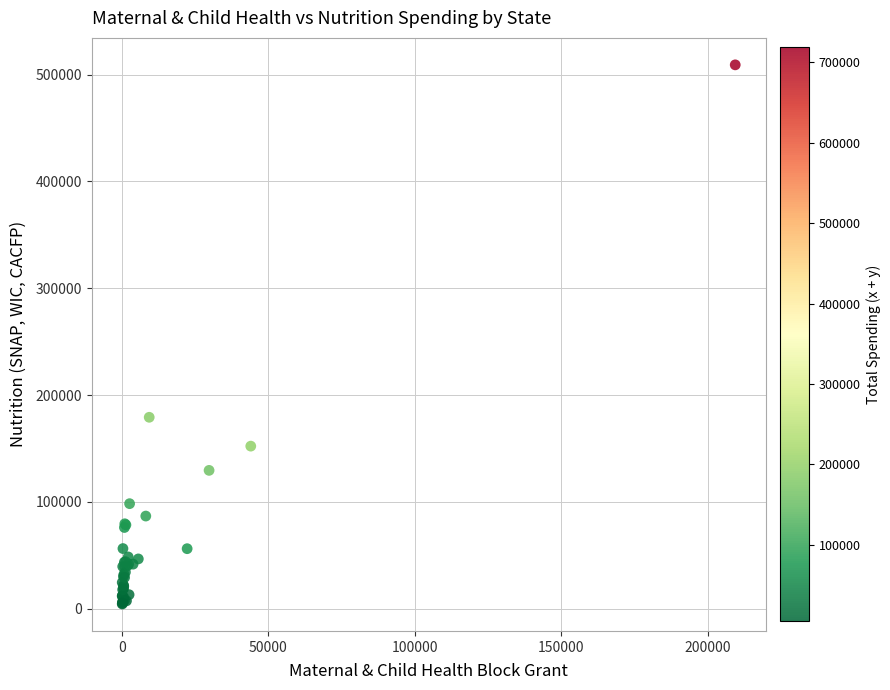

What Y value in the scatter plot is closest to 256821?

179263.4